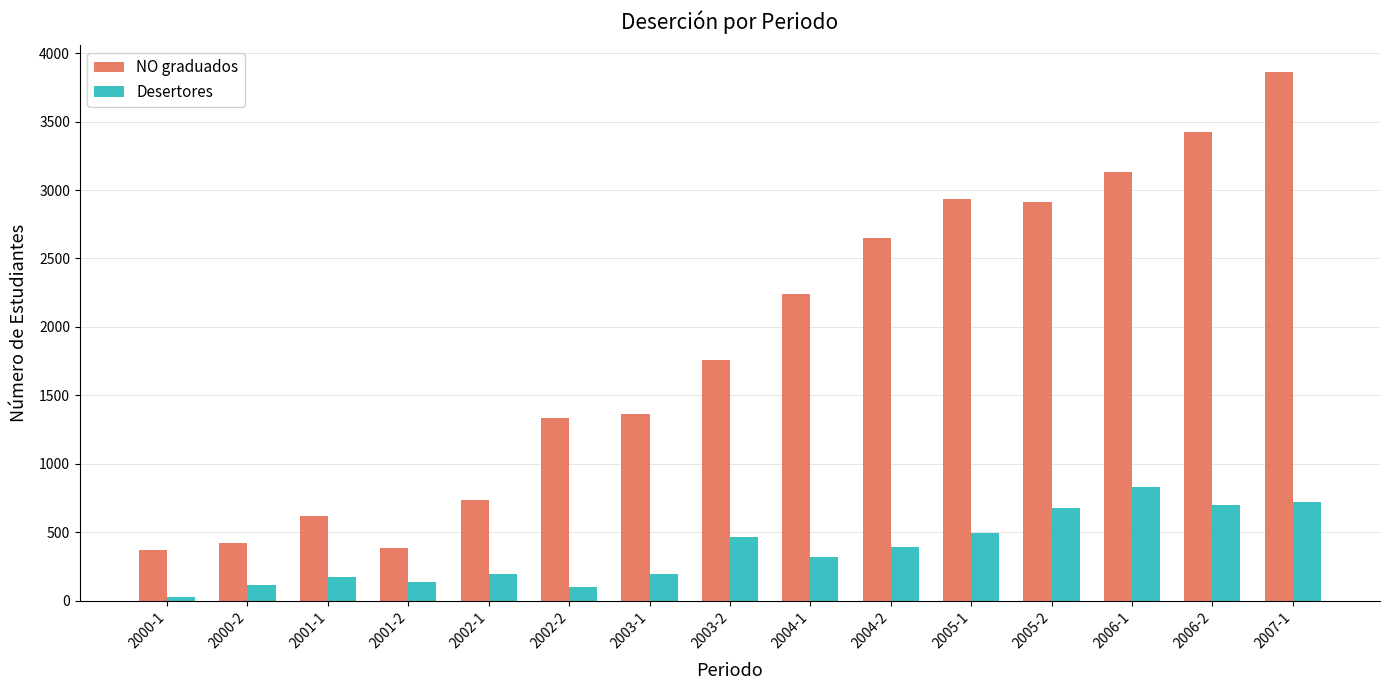

The value of Desertores at 2006-2 is 1197. True or false?

False